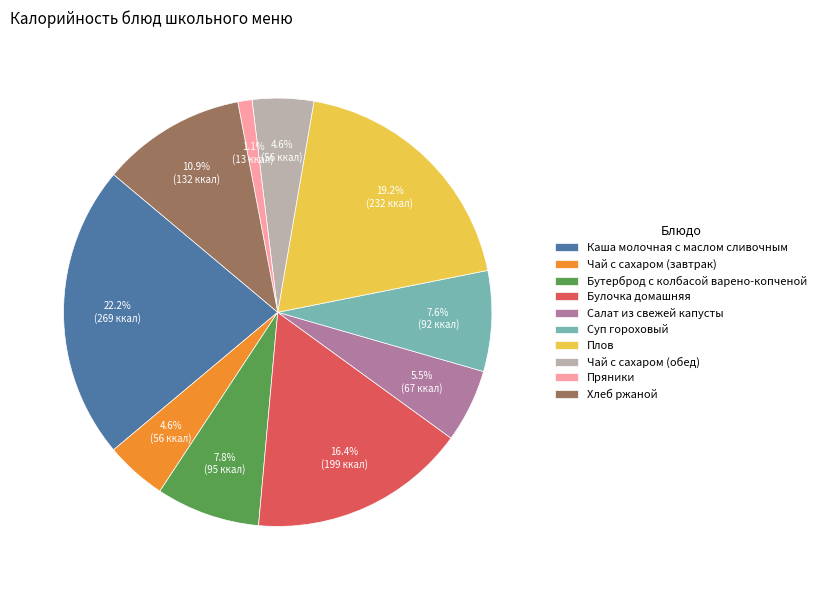

Between Бутерброд с колбасой варено-копченой and Чай с сахаром (завтрак), which is larger?

Бутерброд с колбасой варено-копченой